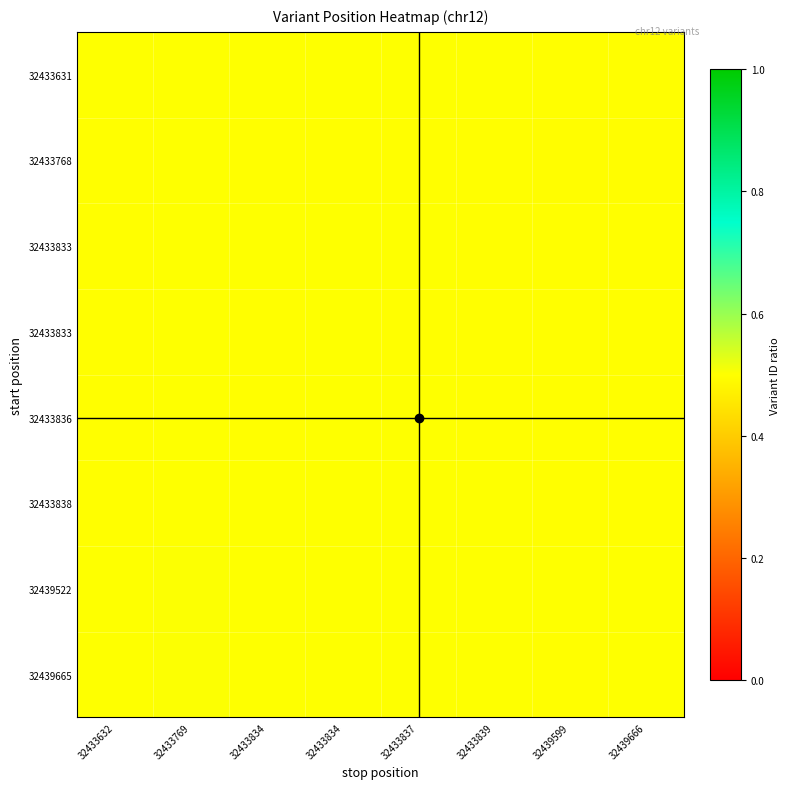

At which category is the sum across all series the highest?

32433769